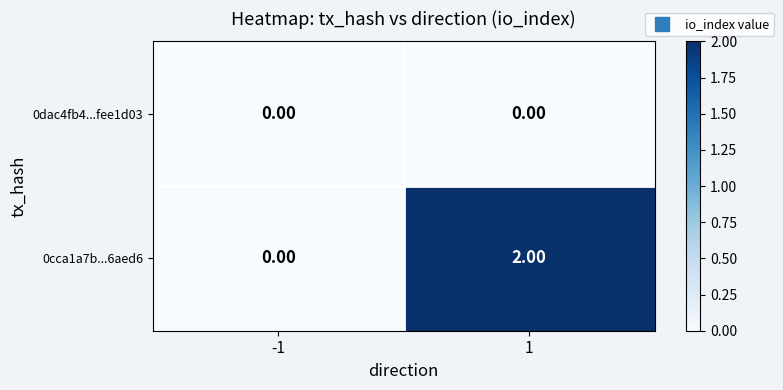

Rank the categories by 0cca1a7b...6aed6 value from lowest to highest.

-1, 1